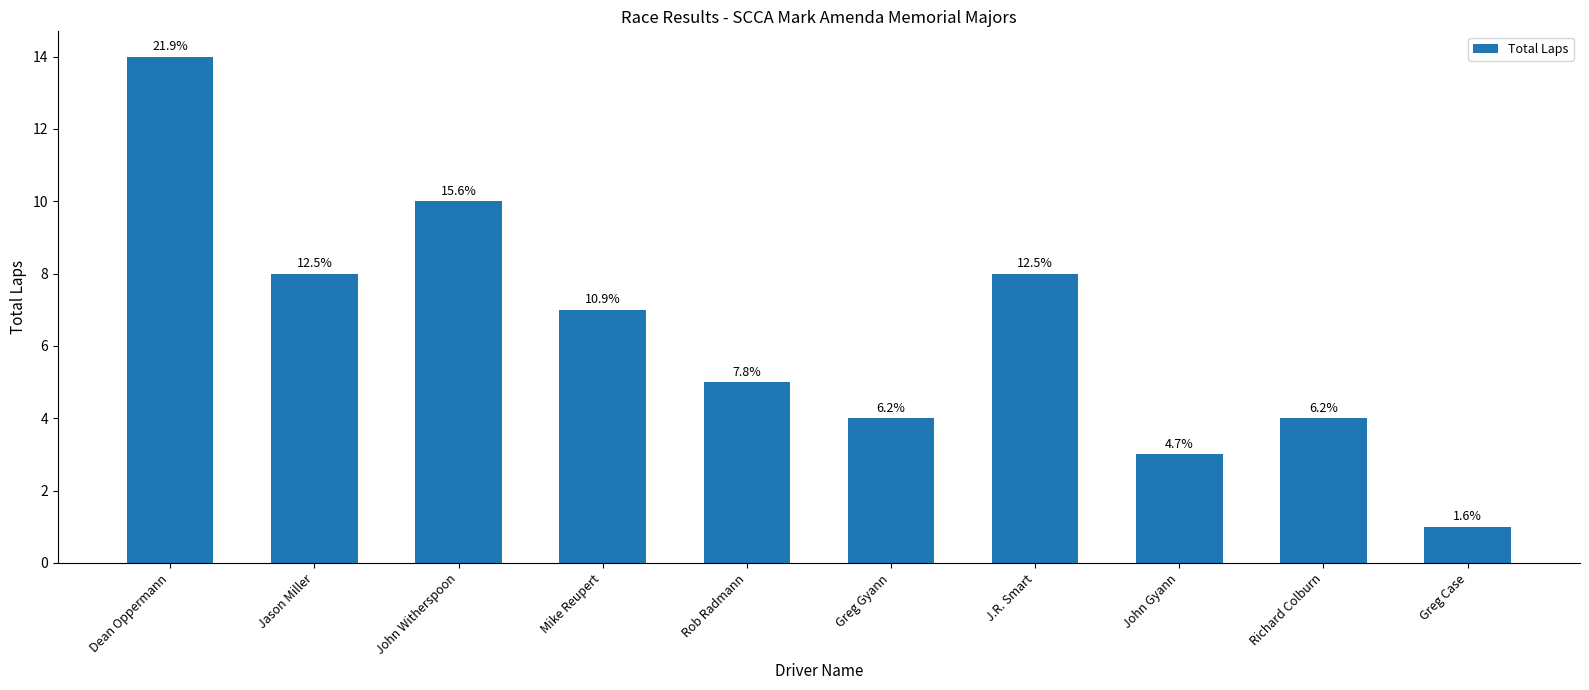

What is the sum of all values?

64